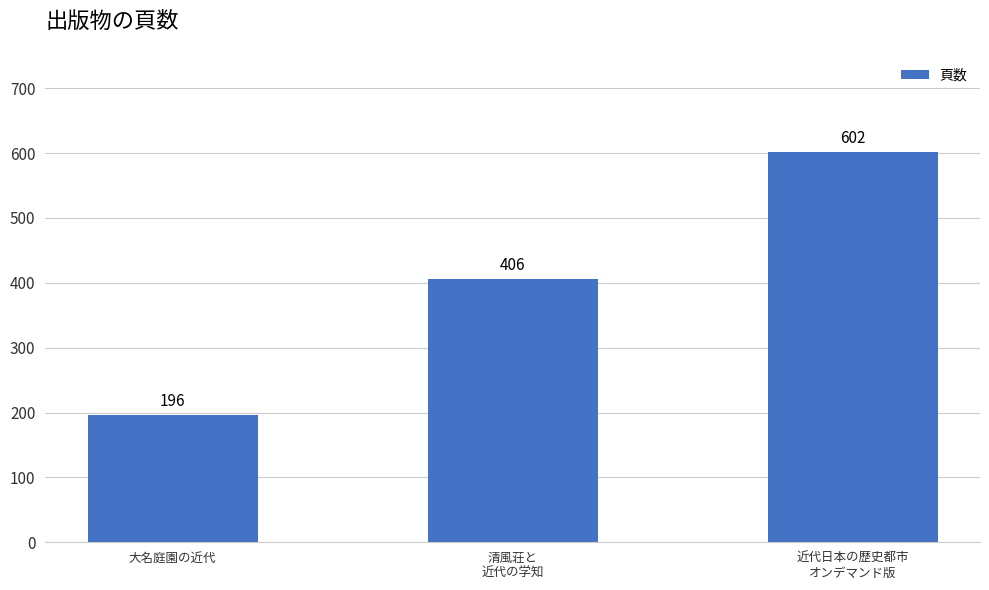

Reading left to right, extract all data points from this chart.

196	406	602